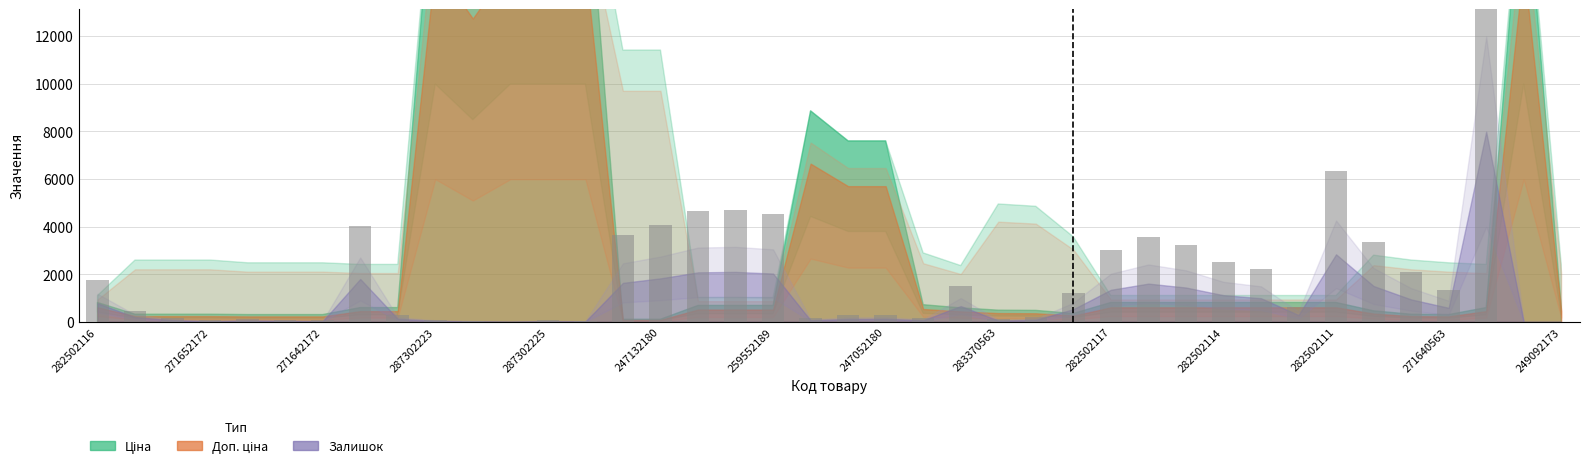

What is the value of the 26th bar from the left?

196.8